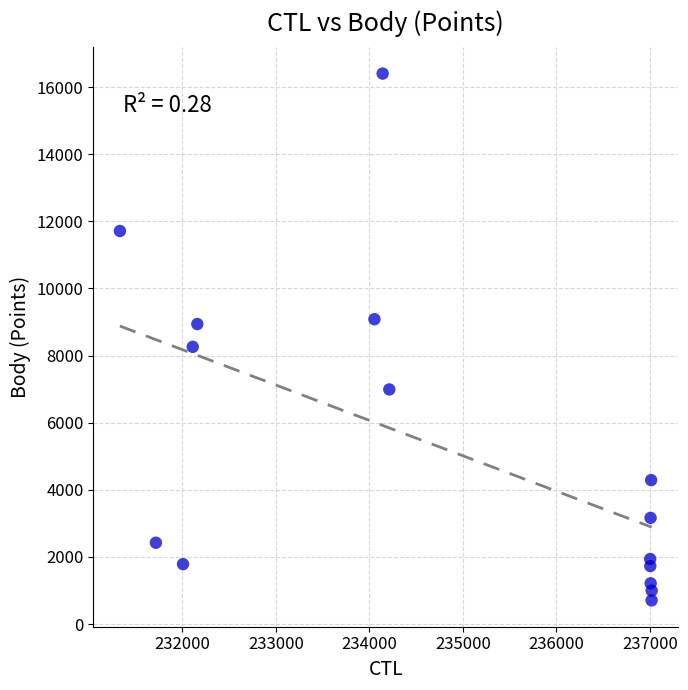

What is the range of Y values (max minus min)?

15696